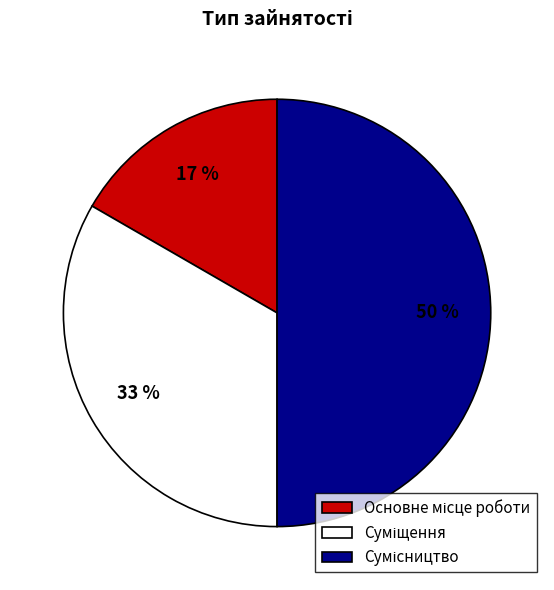

To the nearest percent, what is the difference between the largest and smallest slice percentages?

33%